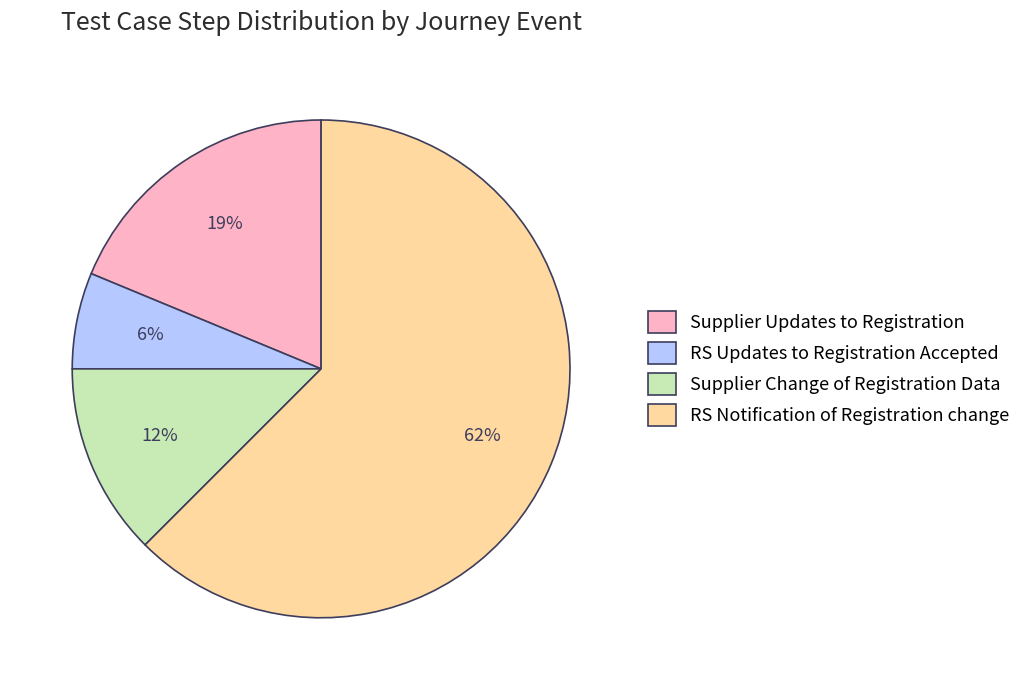

How many slices are in this pie chart?

4